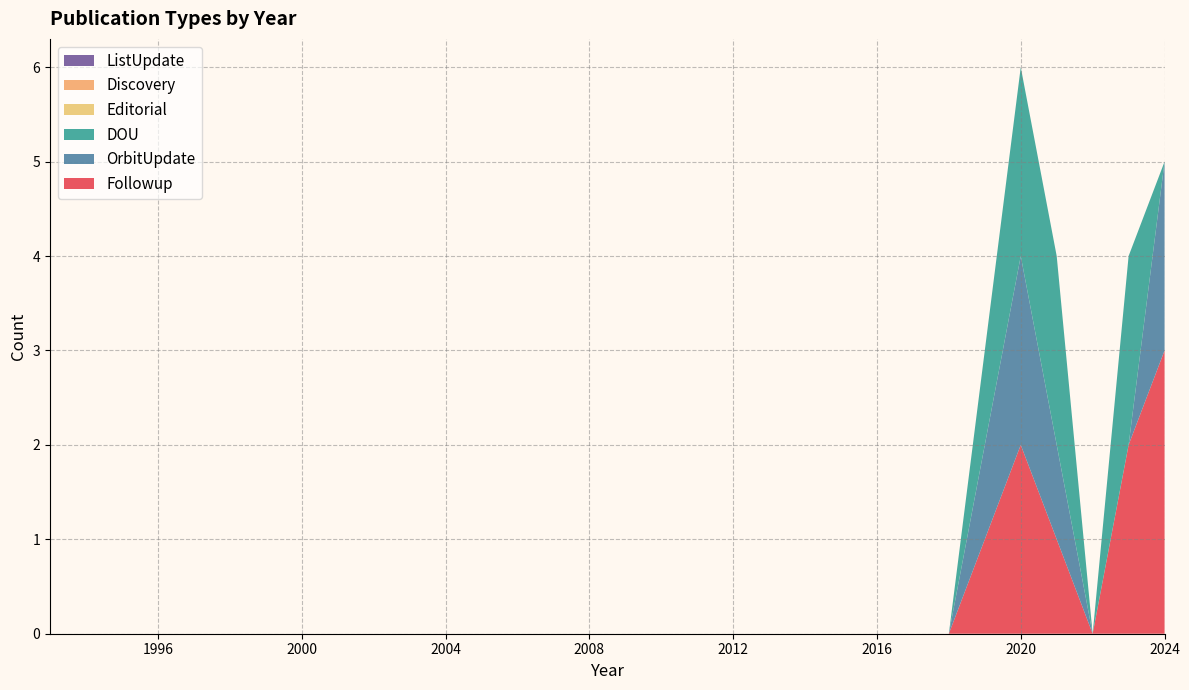

Reading right to left, extract all data points from this chart.

Followup: 2024=3	2023=2	2022=0	2021=1	2020=2	2019=1	2018=0	2017=0	2016=0	2015=0	2014=0	2013=0	2012=0	2011=0	2010=0	2009=0	2008=0	2007=0	2006=0	2005=0	2004=0	2003=0	2002=0	2001=0	2000=0	1999=0	1998=0	1997=0	1996=0	1995=0	1994=0	1993=0
OrbitUpdate: 2024=2	2023=0	2022=0	2021=1	2020=2	2019=1	2018=0	2017=0	2016=0	2015=0	2014=0	2013=0	2012=0	2011=0	2010=0	2009=0	2008=0	2007=0	2006=0	2005=0	2004=0	2003=0	2002=0	2001=0	2000=0	1999=0	1998=0	1997=0	1996=0	1995=0	1994=0	1993=0
DOU: 2024=0	2023=2	2022=0	2021=2	2020=2	2019=1	2018=0	2017=0	2016=0	2015=0	2014=0	2013=0	2012=0	2011=0	2010=0	2009=0	2008=0	2007=0	2006=0	2005=0	2004=0	2003=0	2002=0	2001=0	2000=0	1999=0	1998=0	1997=0	1996=0	1995=0	1994=0	1993=0
Editorial: 2024=0	2023=0	2022=0	2021=0	2020=0	2019=0	2018=0	2017=0	2016=0	2015=0	2014=0	2013=0	2012=0	2011=0	2010=0	2009=0	2008=0	2007=0	2006=0	2005=0	2004=0	2003=0	2002=0	2001=0	2000=0	1999=0	1998=0	1997=0	1996=0	1995=0	1994=0	1993=0
Discovery: 2024=0	2023=0	2022=0	2021=0	2020=0	2019=0	2018=0	2017=0	2016=0	2015=0	2014=0	2013=0	2012=0	2011=0	2010=0	2009=0	2008=0	2007=0	2006=0	2005=0	2004=0	2003=0	2002=0	2001=0	2000=0	1999=0	1998=0	1997=0	1996=0	1995=0	1994=0	1993=0
ListUpdate: 2024=0	2023=0	2022=0	2021=0	2020=0	2019=0	2018=0	2017=0	2016=0	2015=0	2014=0	2013=0	2012=0	2011=0	2010=0	2009=0	2008=0	2007=0	2006=0	2005=0	2004=0	2003=0	2002=0	2001=0	2000=0	1999=0	1998=0	1997=0	1996=0	1995=0	1994=0	1993=0